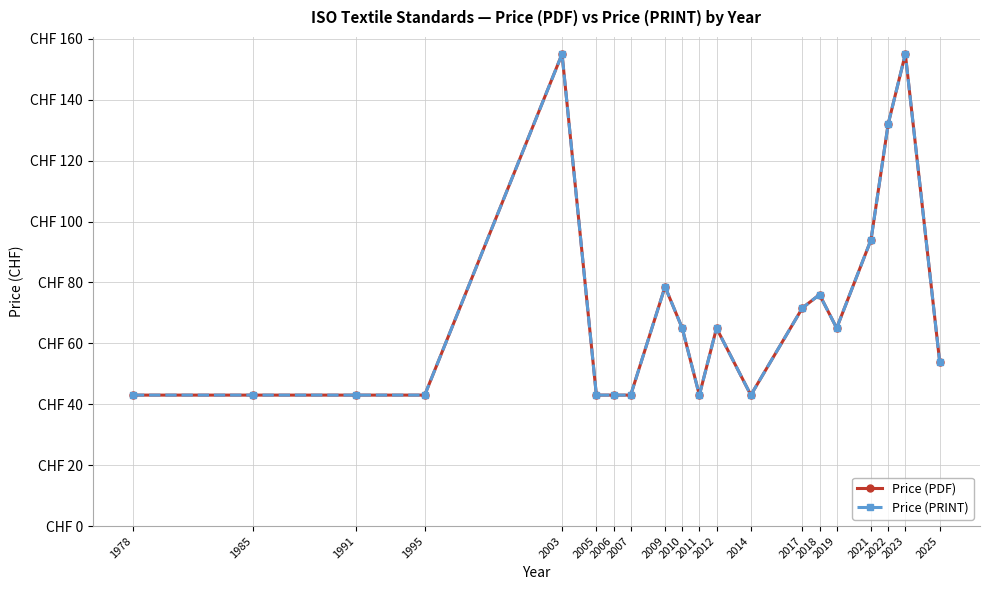

Which label corresponds to the largest value in the chart?

2003